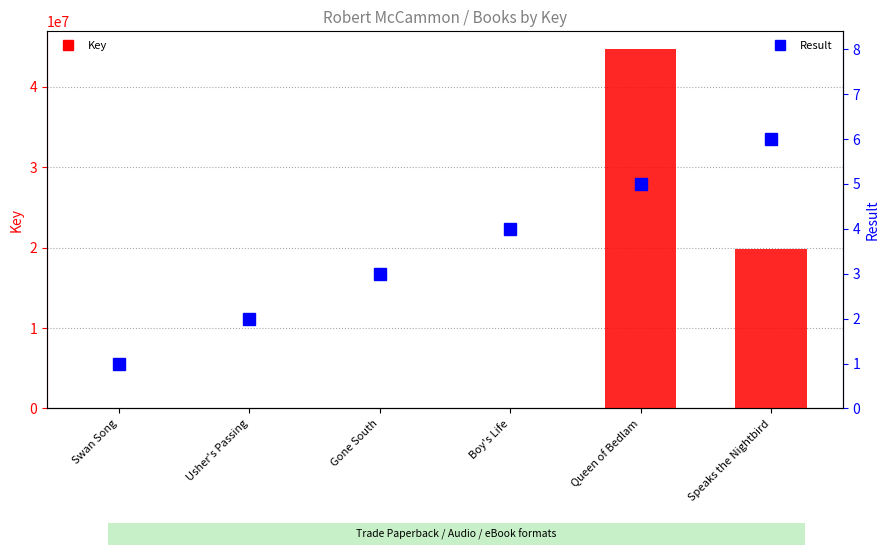

What is the minimum value shown in the chart?

1